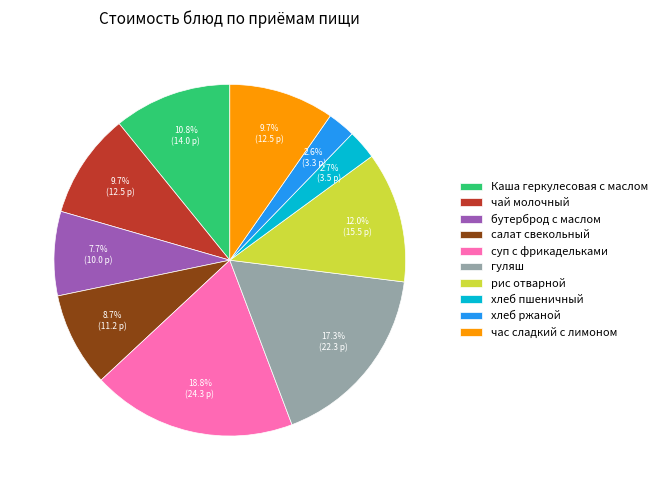

What is the largest slice in the pie chart?

суп с фрикадельками